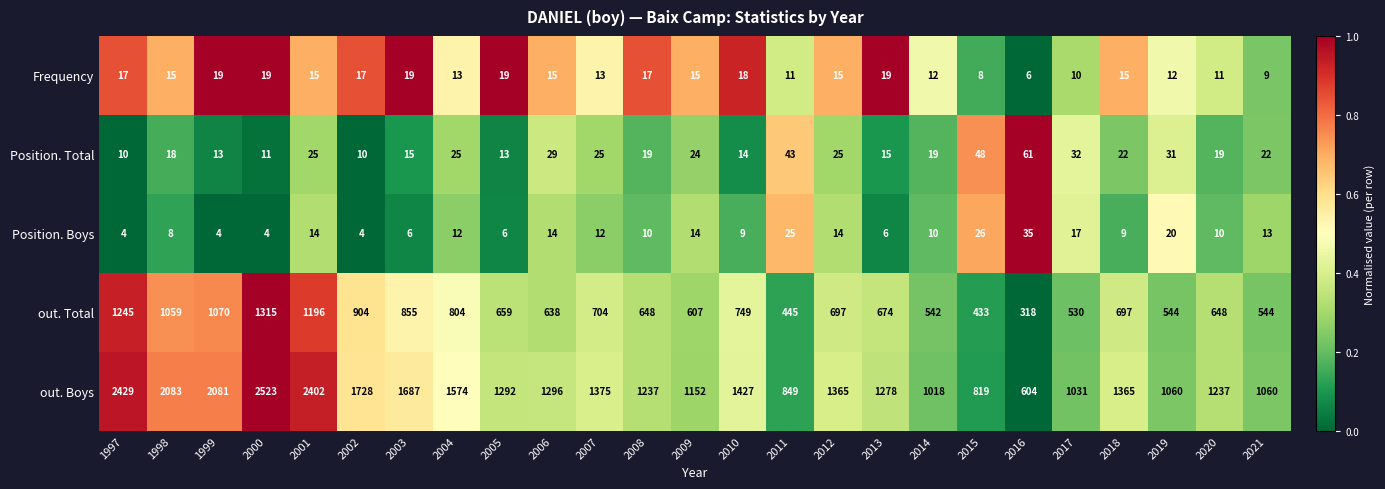

The Position. Total series shows 13 at 1999. True or false?

True